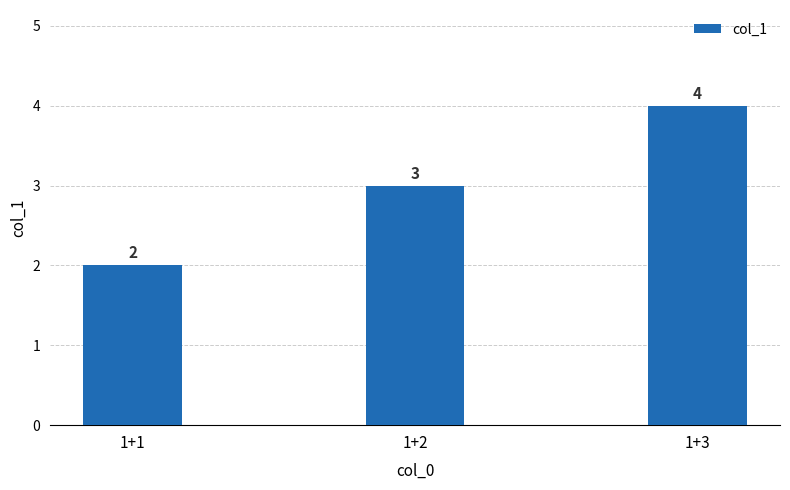

The chart shows a value of 1 at 1+2. True or false?

False